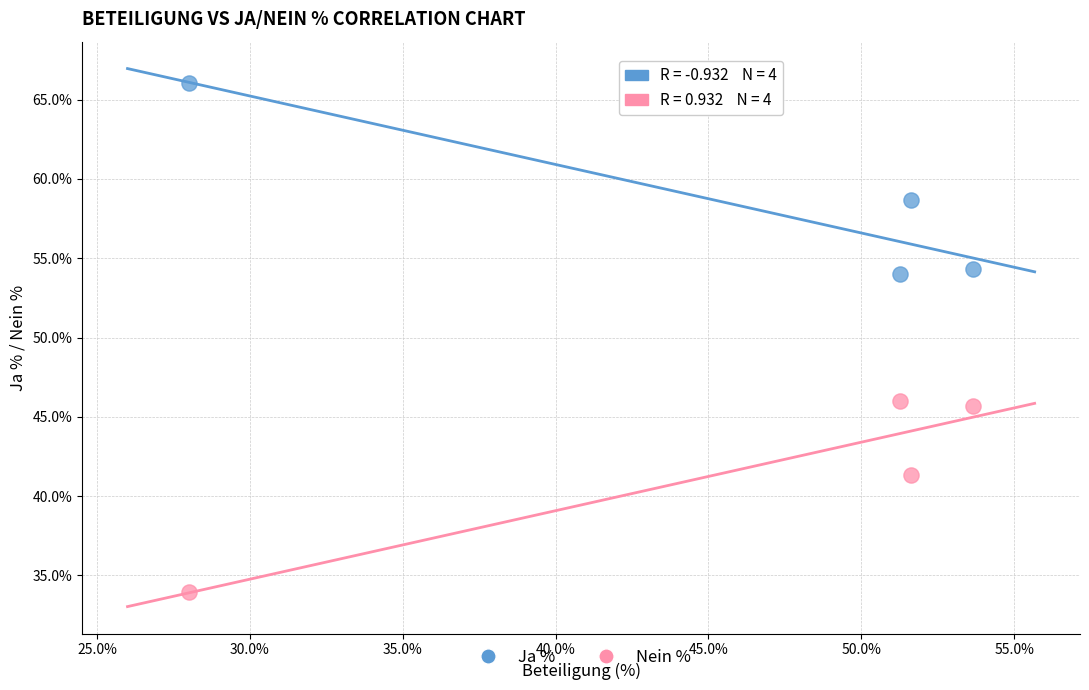

Which series contains the lowest Y value?

Nein %